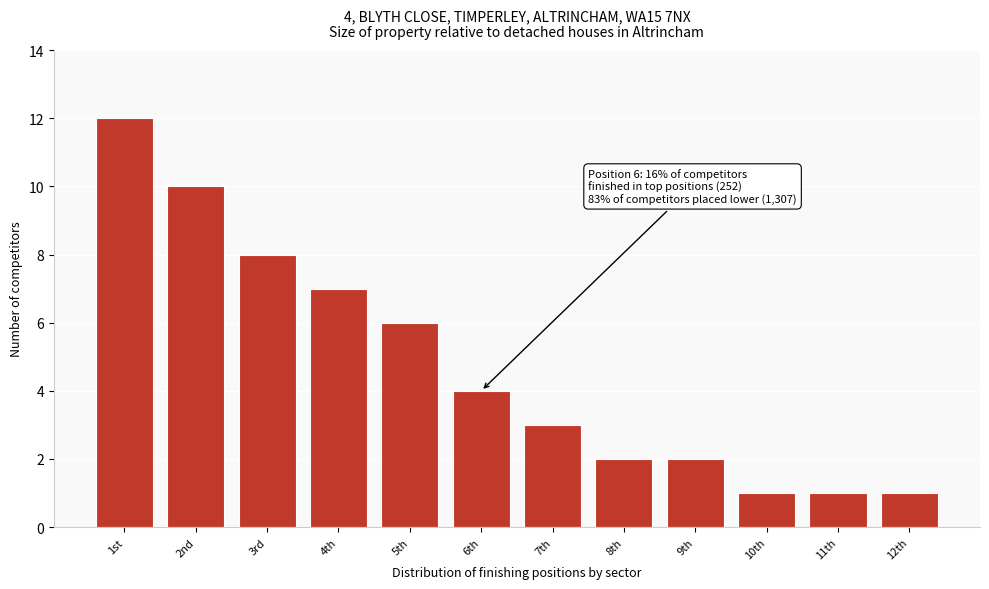

Reading left to right, what are all the values shown in this chart?

12	10	8	7	6	4	3	2	2	1	1	1